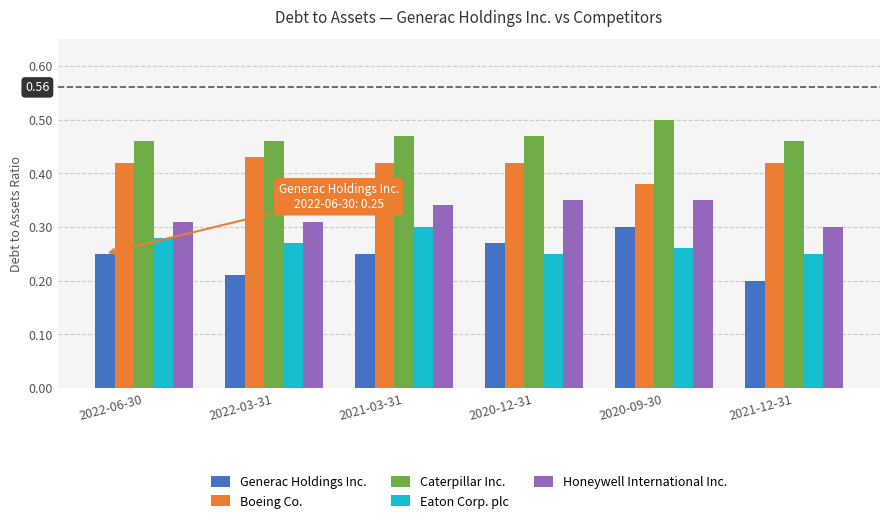

The value of Eaton Corp. plc at 2020-12-31 is 0.2. True or false?

True